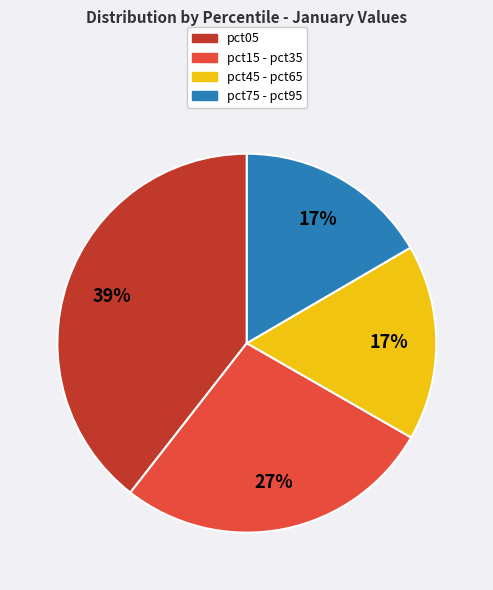

Is there any slice that represents more than half of the pie?

No